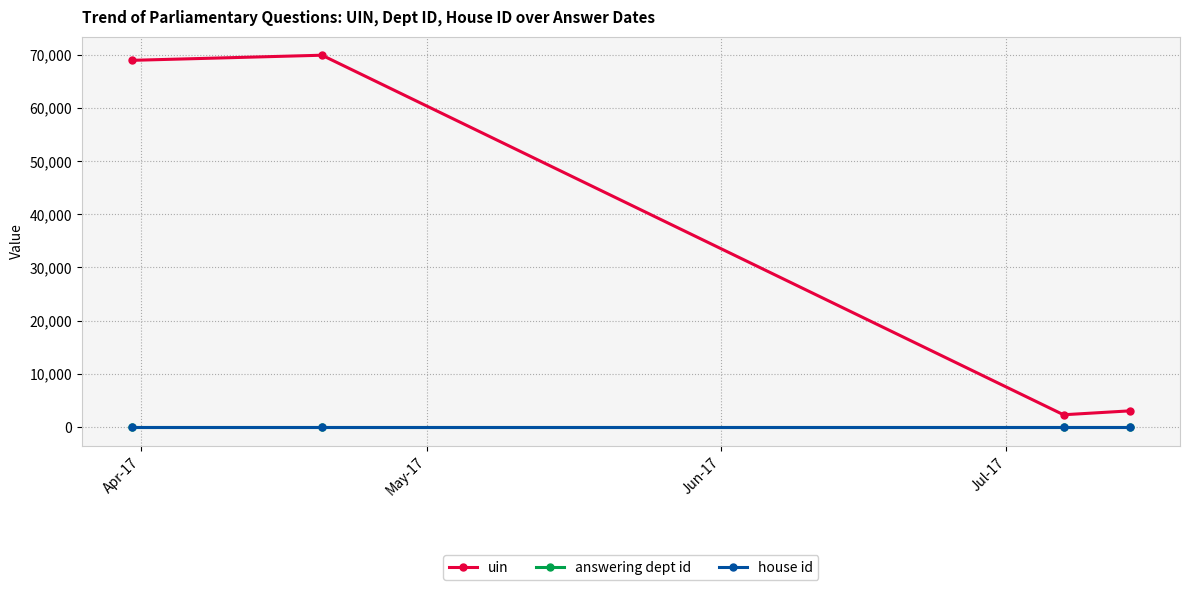

Is this an area chart (filled region under the line)?

No